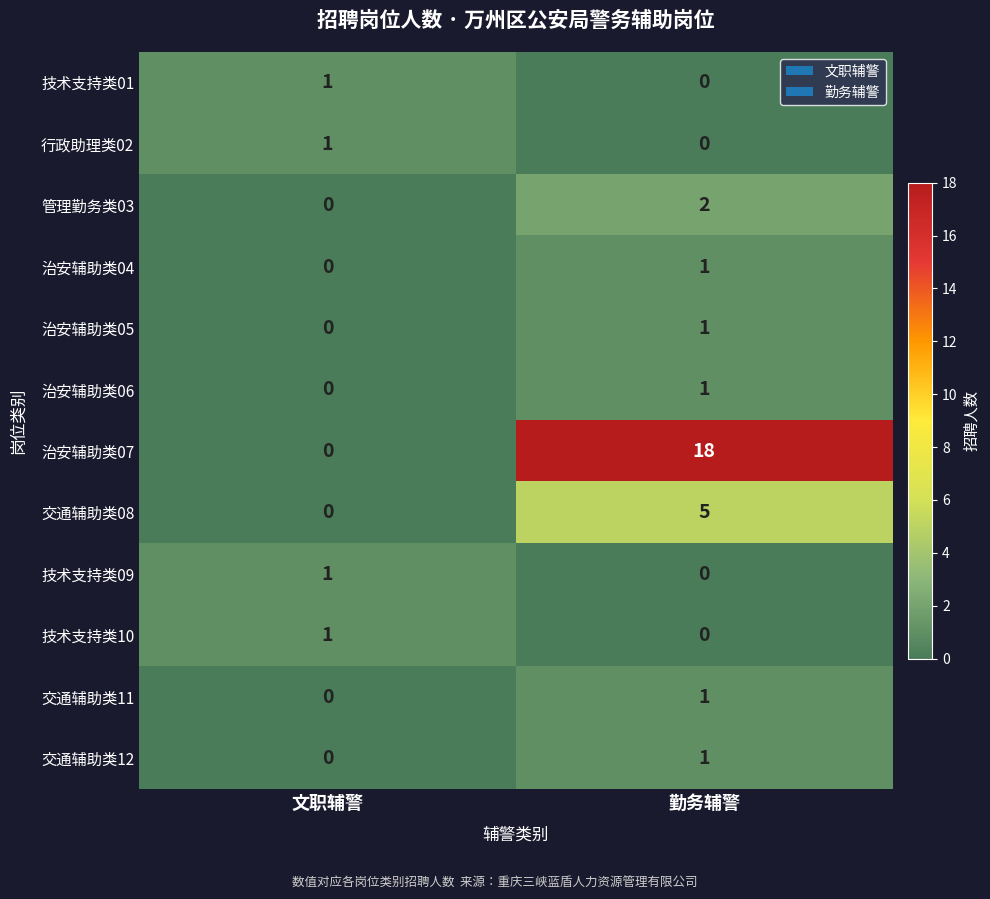

What is the difference between the maximum and minimum values in the 治安辅助类07 series?

18